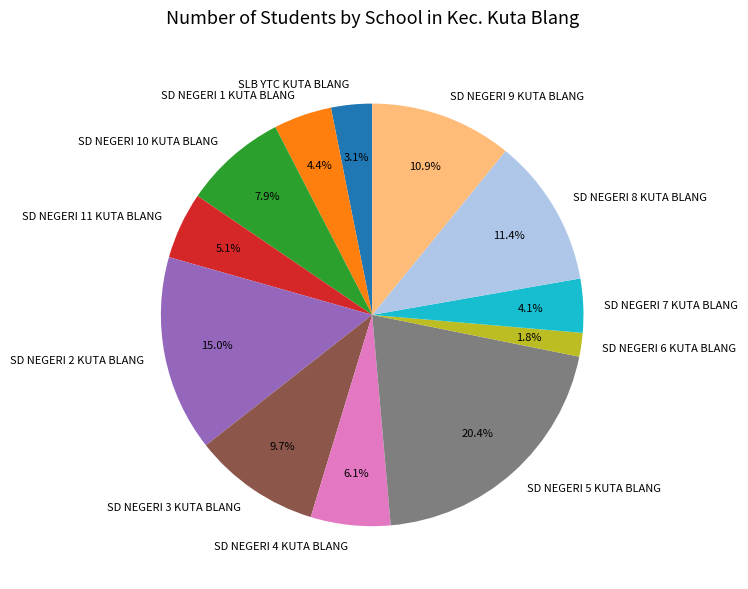

Which category has the biggest portion of the pie?

SD NEGERI 5 KUTA BLANG